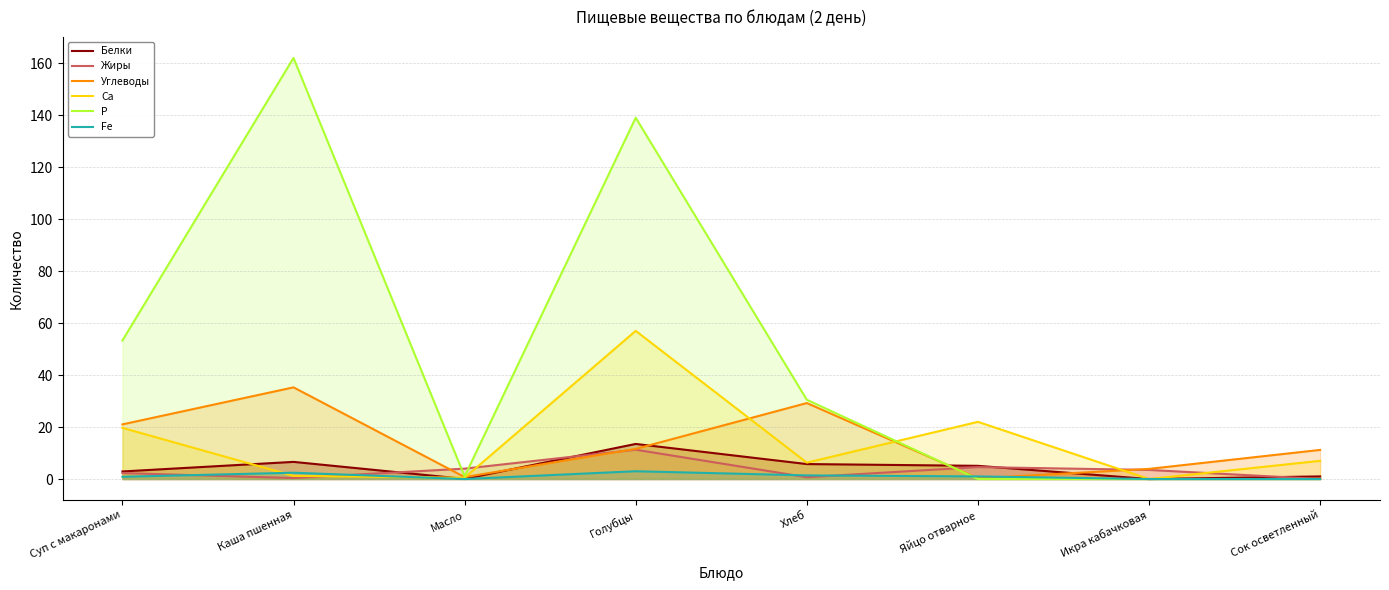

Where does the Углеводы series first go above 11?

Суп с макаронами